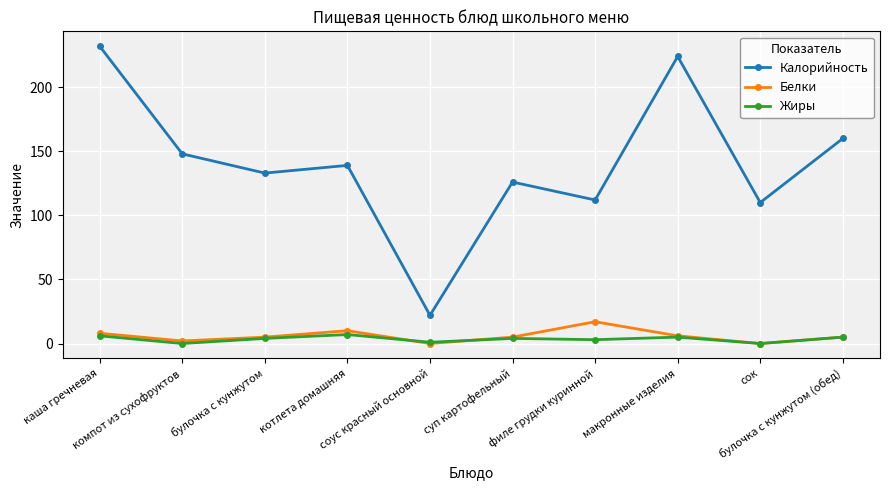

Which series has the widest spread of values?

Калорийность